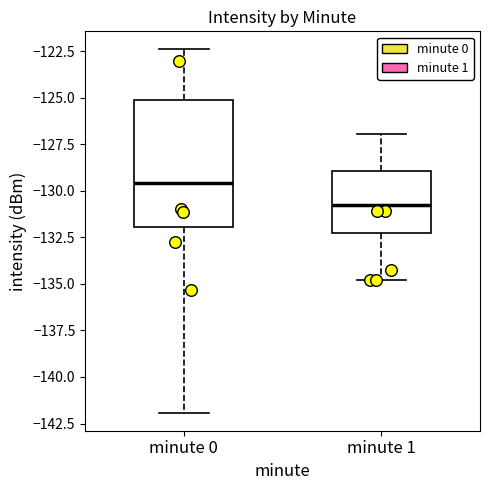

Where is the upper edge of the box for minute 0 on the y-axis? The values are not printed on the chart, so give them approximately, as read against the axis.

-125.0